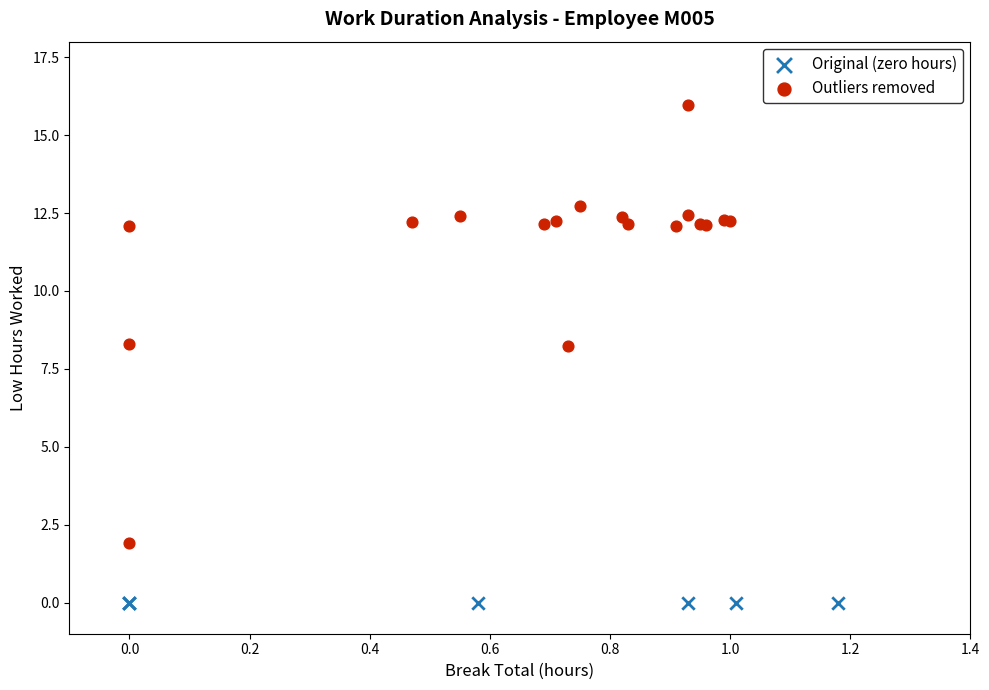

Which series reaches the maximum Y coordinate?

Outliers removed